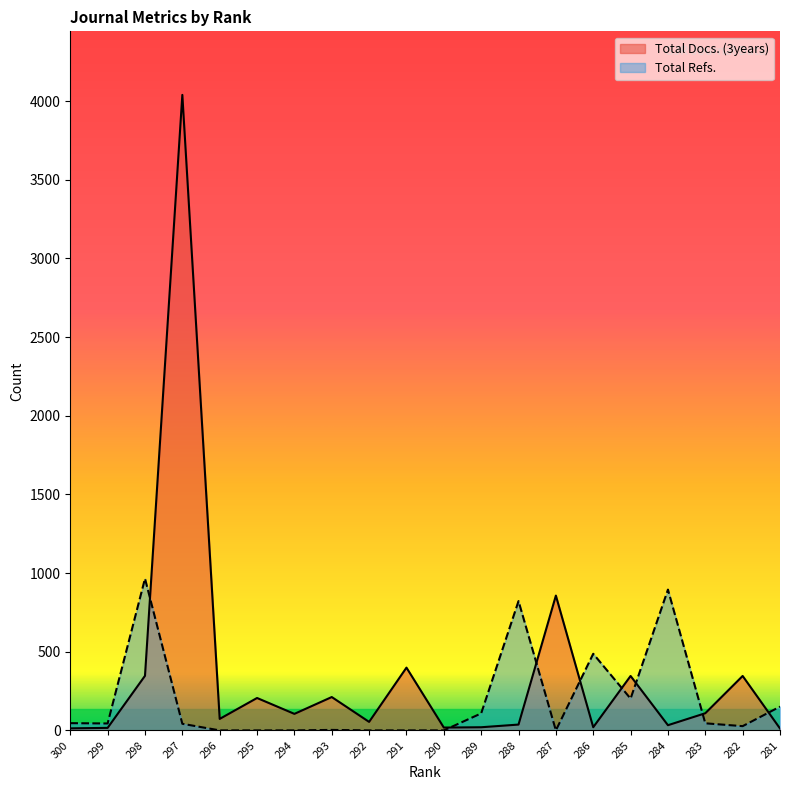

At which category does Total Docs. (3years) reach its first local valley?

296